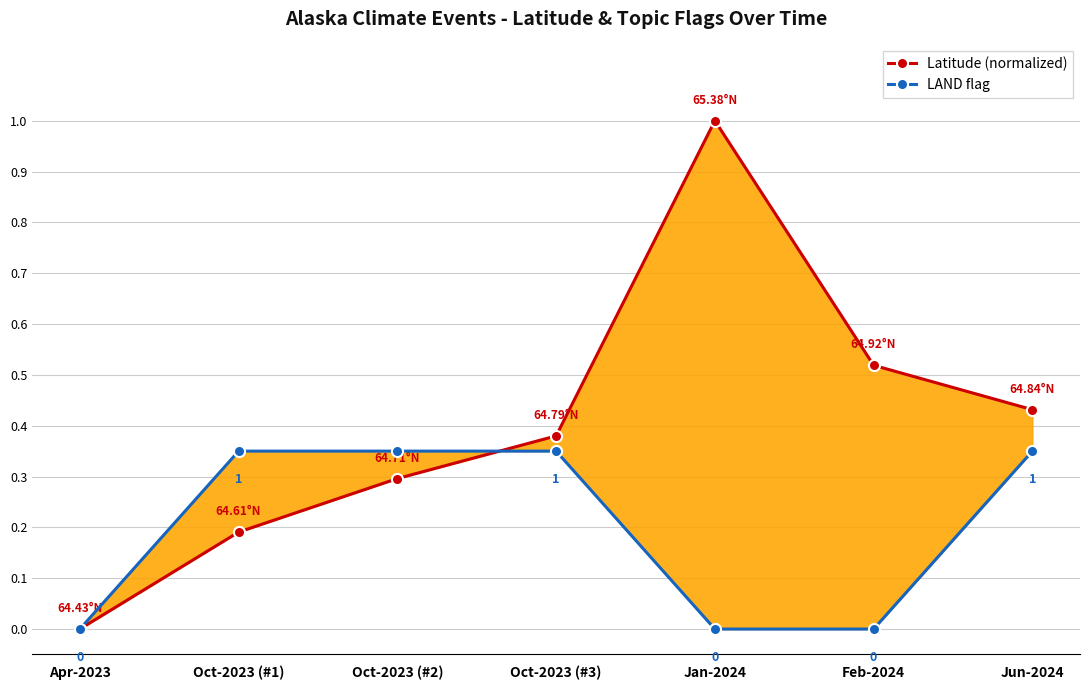

Which series has the widest spread of values?

Latitude (normalized)